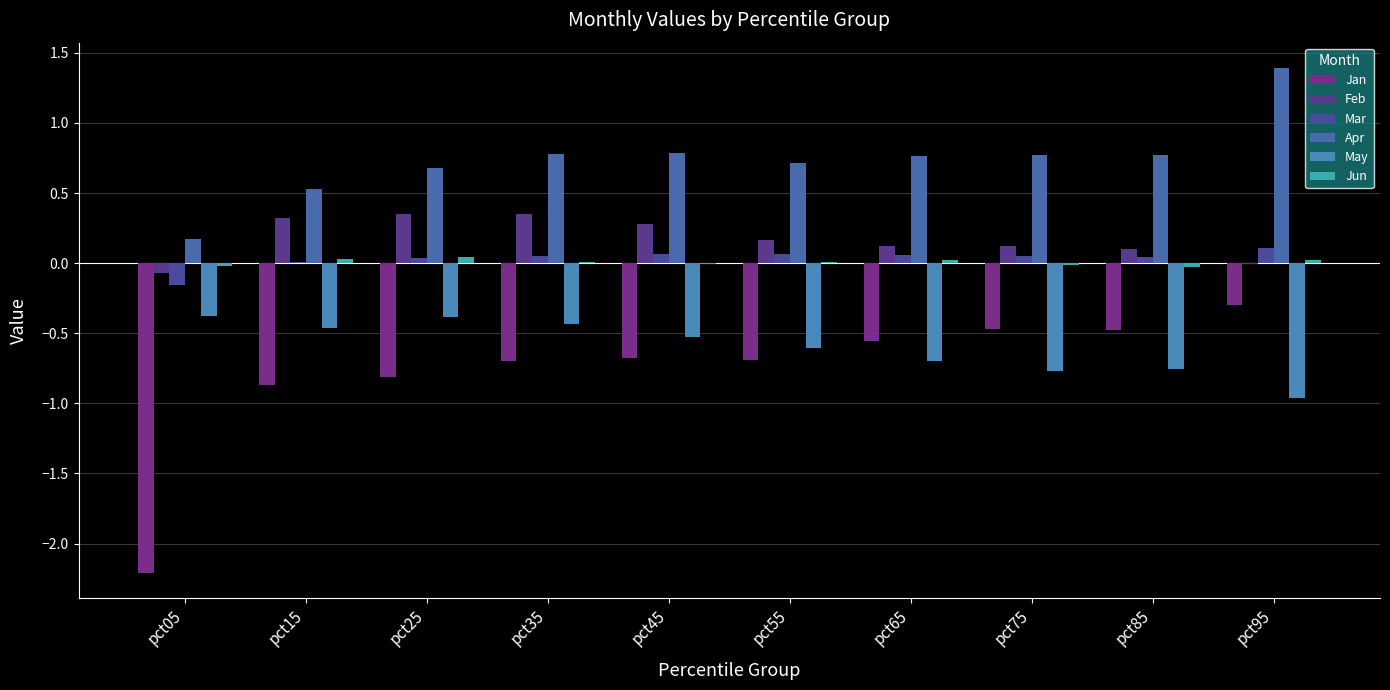

What is the value of the Apr bar at the 6th from the left?

0.7